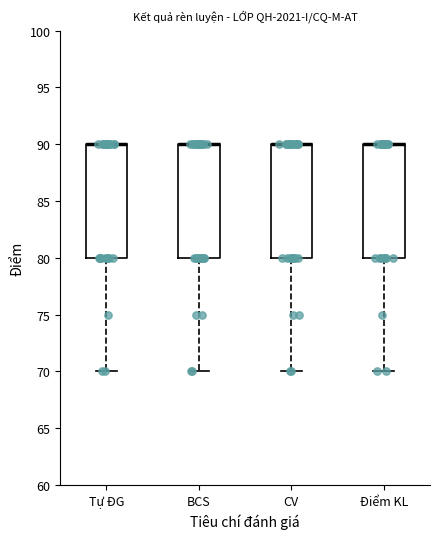

Reading left to right, read every box against the y-axis: the position of its median line, the range the box covers, and the ends of its whiskers. The values are not printed on the chart, so give them approximately, as read against the axis.

Tự ĐG: median 90 (drawn on the box's upper edge), box 80 to 90, whiskers 70 to 90
BCS: median 90 (drawn on the box's upper edge), box 80 to 90, whiskers 70 to 90
CV: median 90 (drawn on the box's upper edge), box 80 to 90, whiskers 70 to 90
Điểm KL: median 90 (drawn on the box's upper edge), box 80 to 90, whiskers 70 to 90